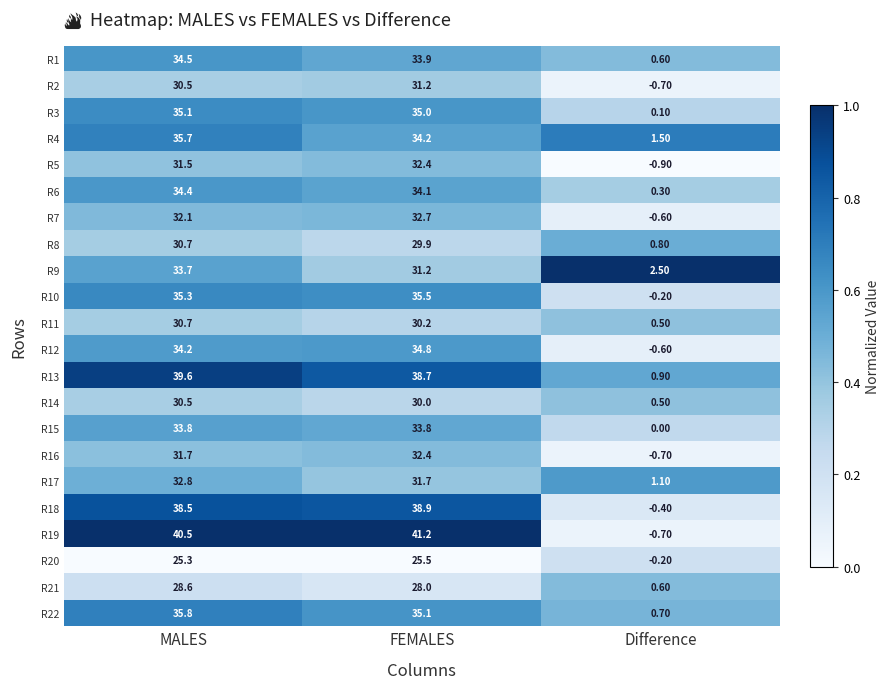

Which series changed the most between FEMALES and Difference?

R19